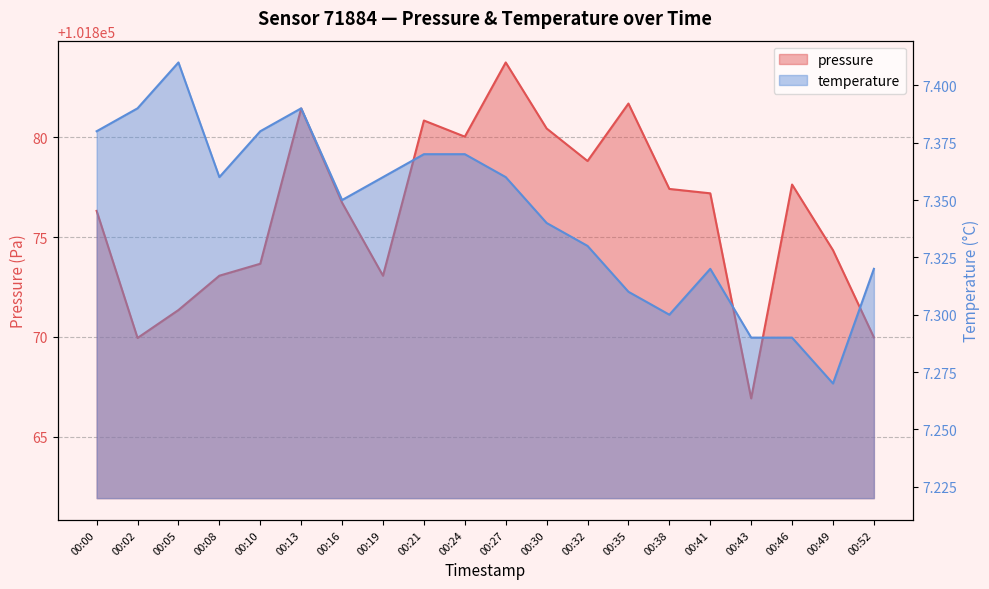

Rank the series by their maximum value, from highest to lowest.

pressure, temperature